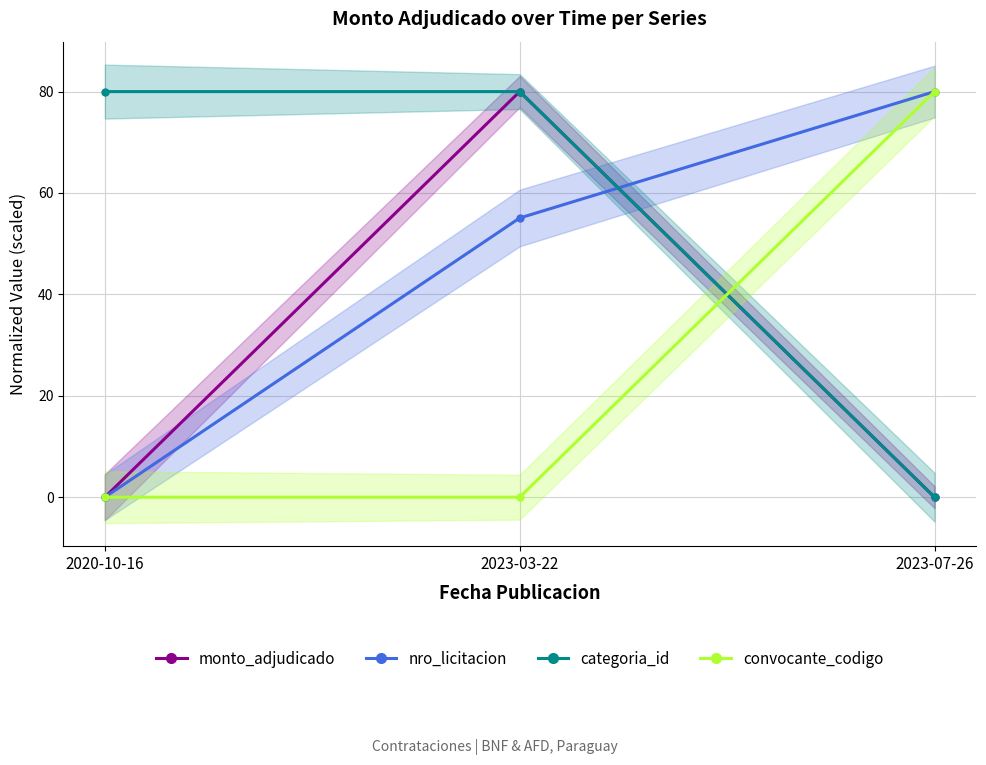

Which series changed the most between 2023-03-22 and 2023-07-26?

monto_adjudicado